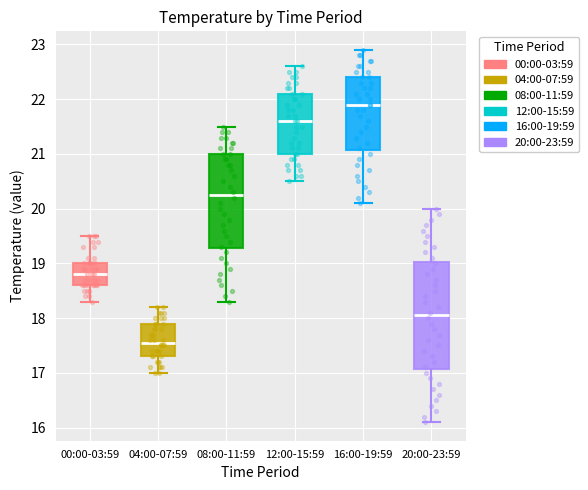

Reading left to right, read every box against the y-axis: the position of its median line, the range the box covers, and the ends of its whiskers. The values are not printed on the chart, so give them approximately, as read against the axis.

00:00-03:59: median 18.8, box 18.6 to 19.0, whiskers 18.3 to 19.5
04:00-07:59: median 17.6, box 17.3 to 17.9, whiskers 17.0 to 18.2
08:00-11:59: median 20.3, box 19.3 to 21.0, whiskers 18.3 to 21.5
12:00-15:59: median 21.6, box 21.0 to 22.1, whiskers 20.5 to 22.6
16:00-19:59: median 21.9, box 21.1 to 22.4, whiskers 20.1 to 22.9
20:00-23:59: median 18.1, box 17.1 to 19.0, whiskers 16.1 to 20.0